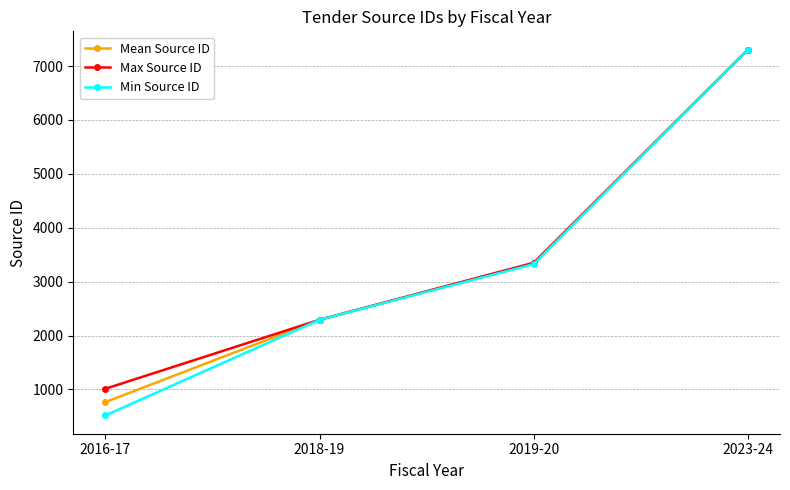

What is the value of the Max Source ID point at the 2nd from the left?

2292.0